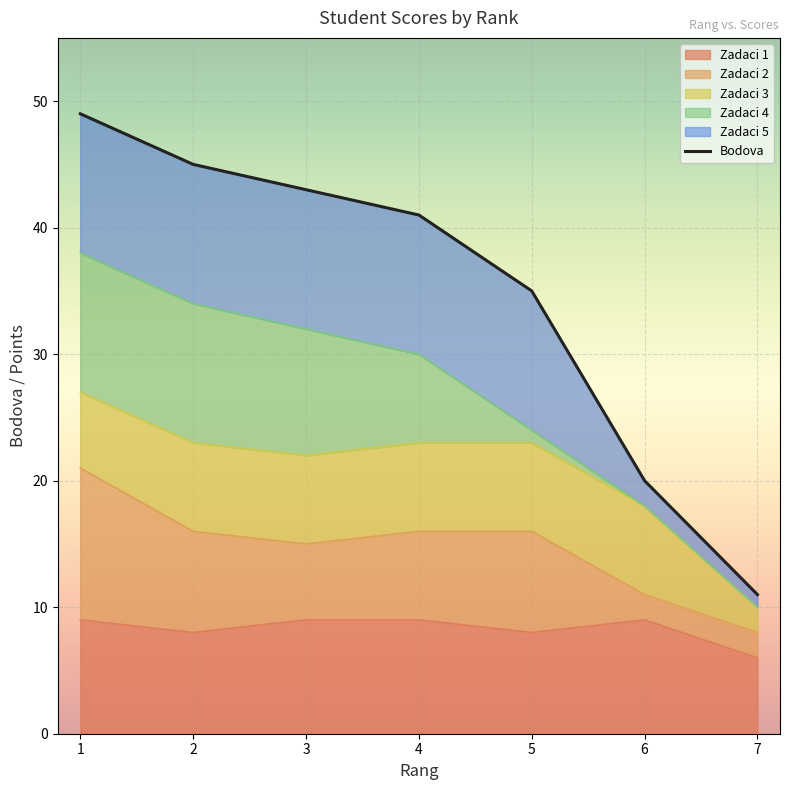

What is the ratio of the value at 7 to the value at 2?

0.2